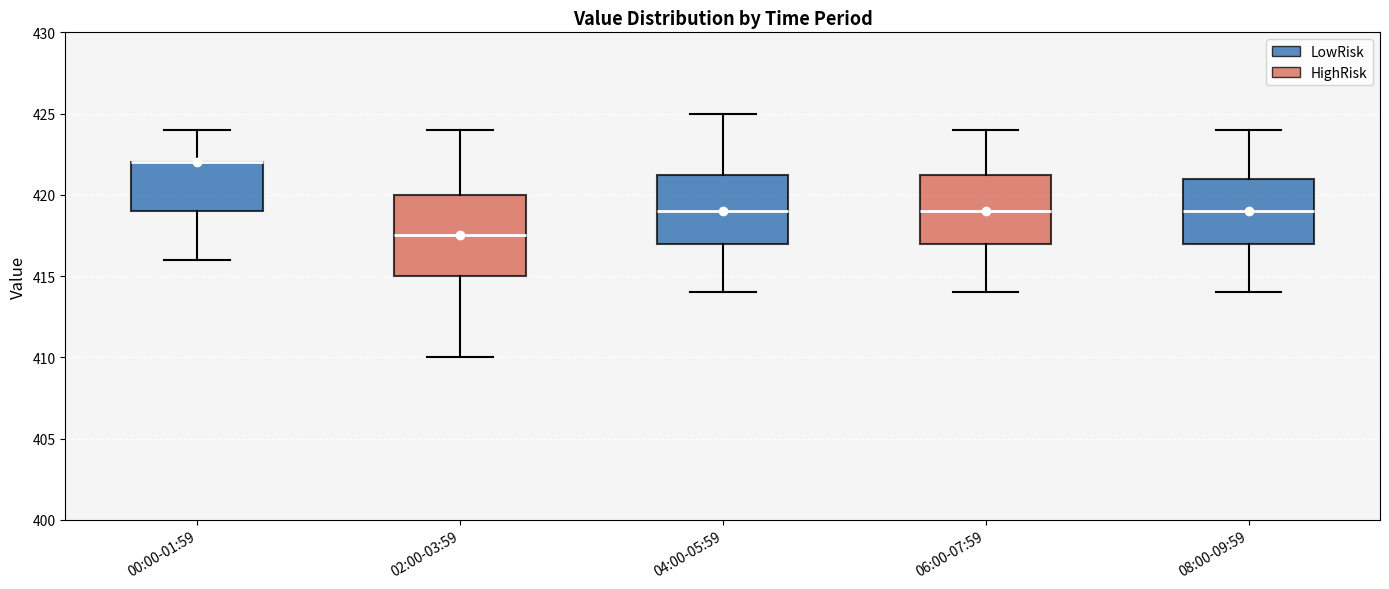

Reading left to right, read every box against the y-axis: the position of its median line, the range the box covers, and the ends of its whiskers. The values are not printed on the chart, so give them approximately, as read against the axis.

00:00-01:59: median 422.0 (drawn on the box's upper edge), box 419.0 to 422.0, whiskers 416.0 to 424.0
02:00-03:59: median 417.5, box 415.0 to 420.0, whiskers 410.0 to 424.0
04:00-05:59: median 419.0, box 417.0 to 421.5, whiskers 414.0 to 425.0
06:00-07:59: median 419.0, box 417.0 to 421.5, whiskers 414.0 to 424.0
08:00-09:59: median 419.0, box 417.0 to 421.0, whiskers 414.0 to 424.0